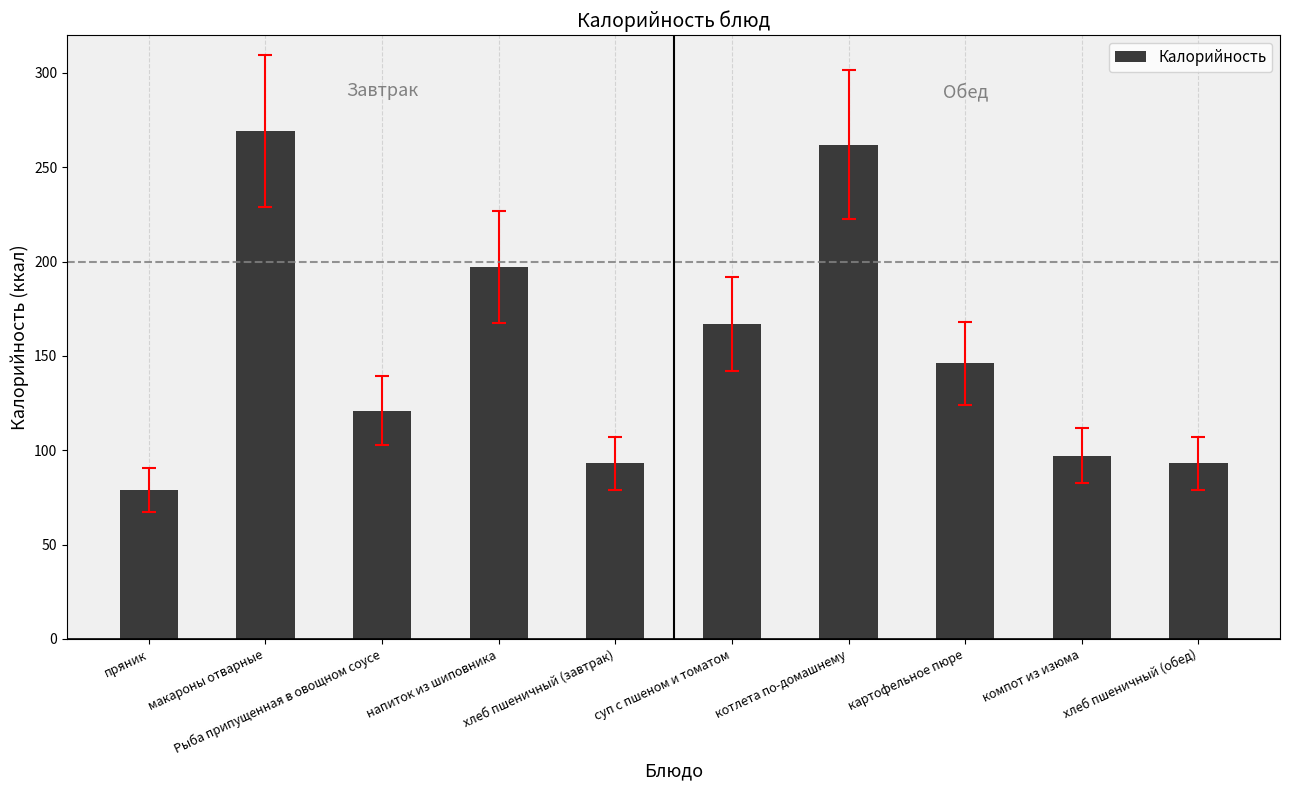

What is the value of the 3rd bar from the left?

121